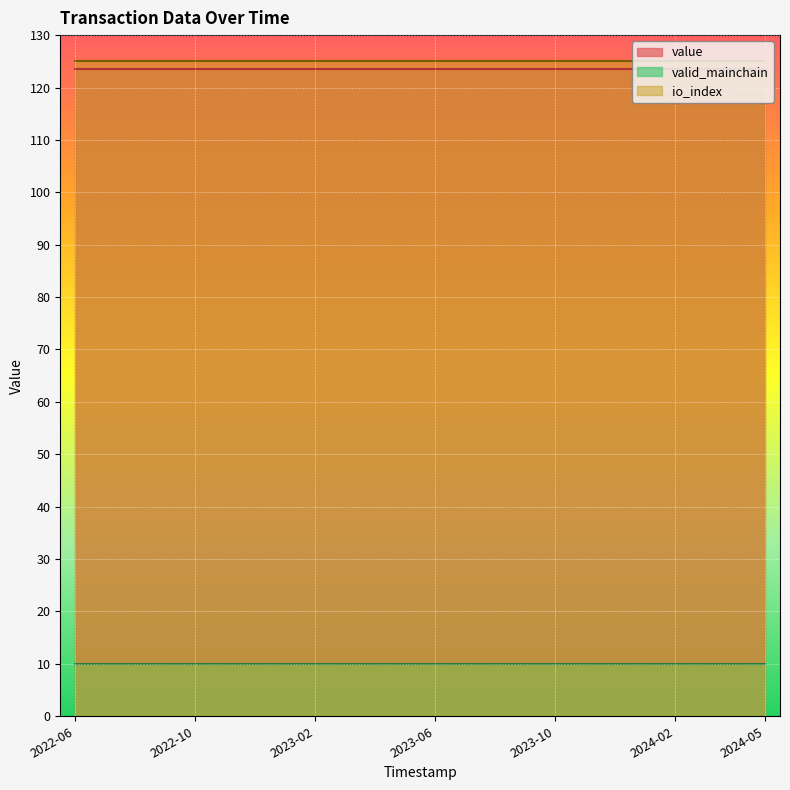

True or false: io_index and value intersect in this chart.

False